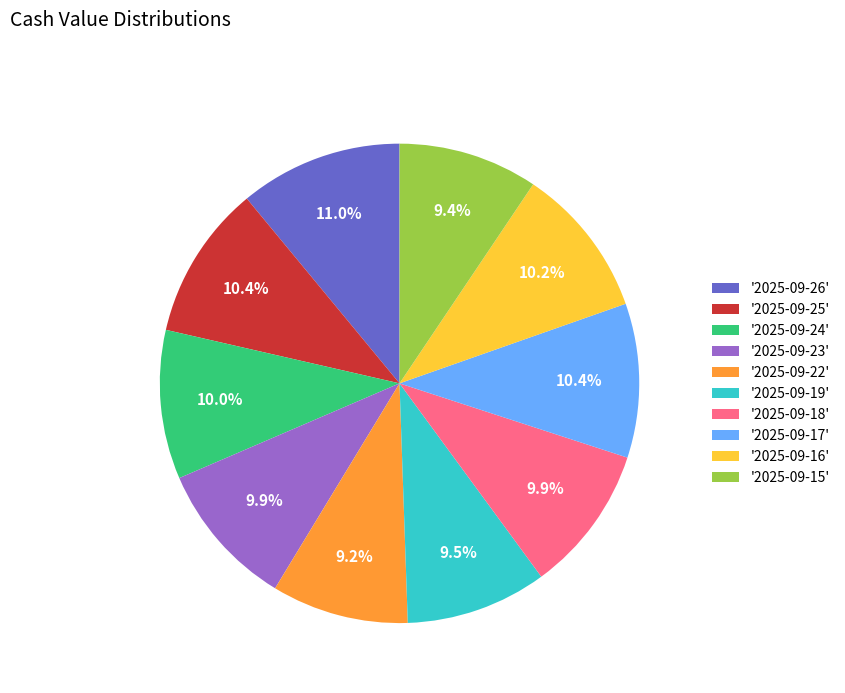

What is the ratio of the value at '2025-09-25' to the value at '2025-09-19'?

1.1